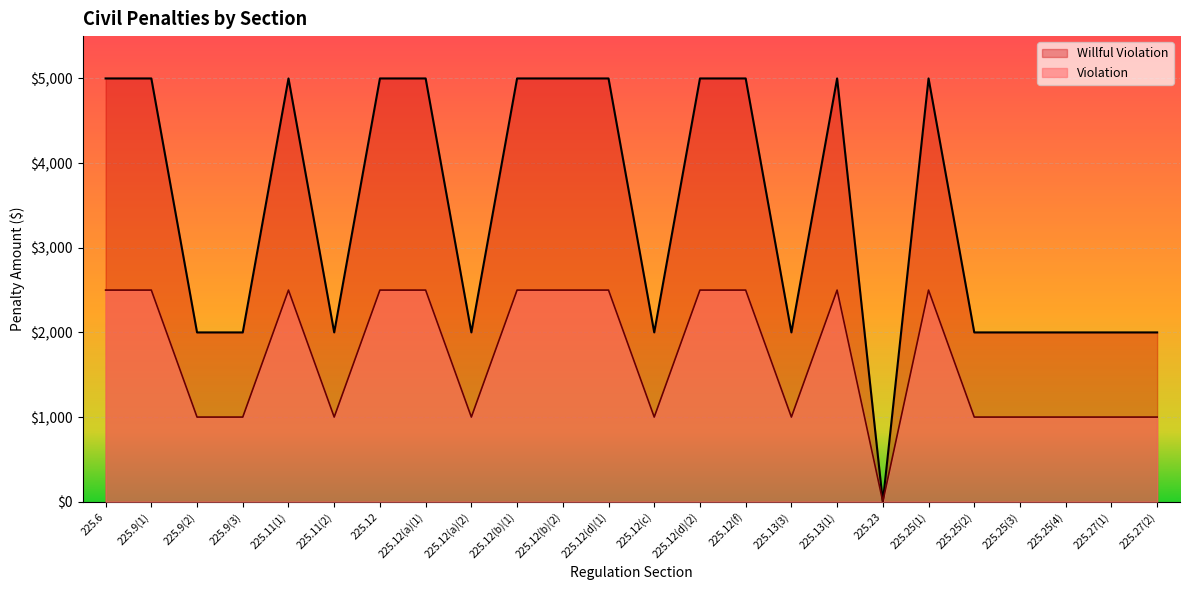

Where is Violation nearest to the value 1250?

225.9(2)